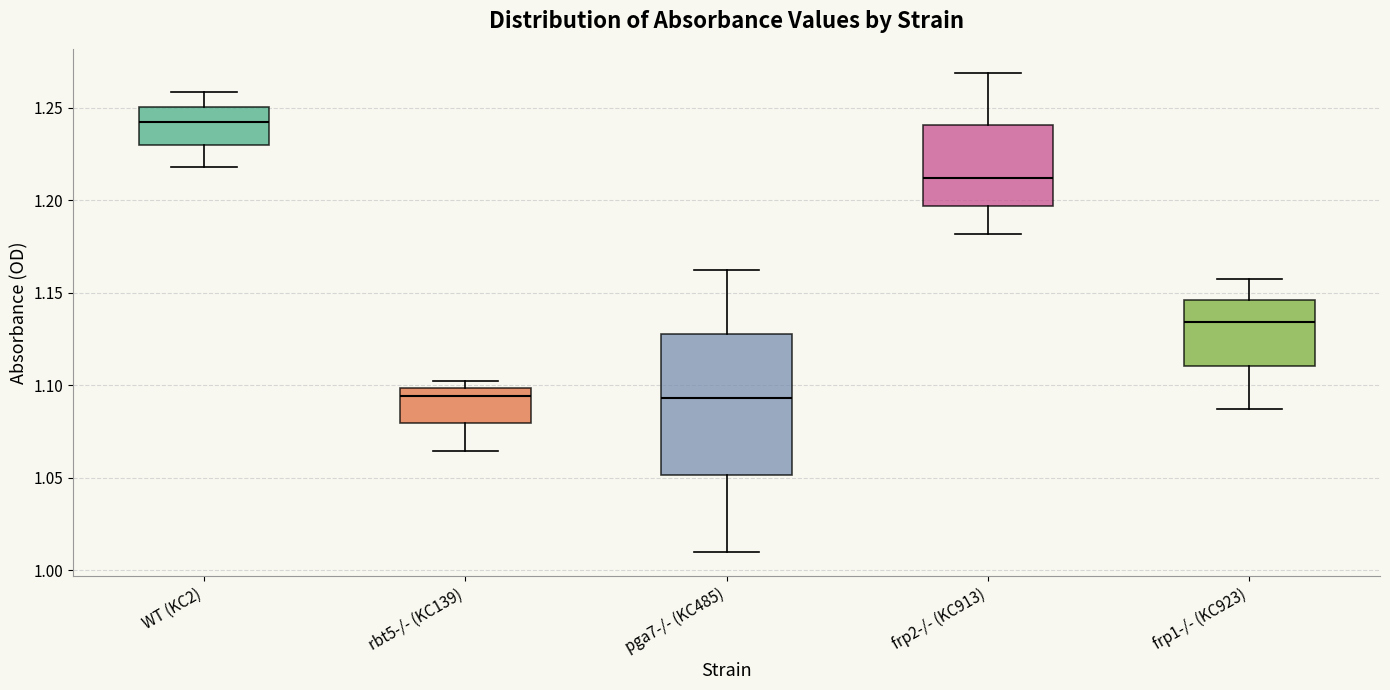

Where is the upper edge of the box for frp1-/- (KC923) on the y-axis? The values are not printed on the chart, so give them approximately, as read against the axis.

1.145